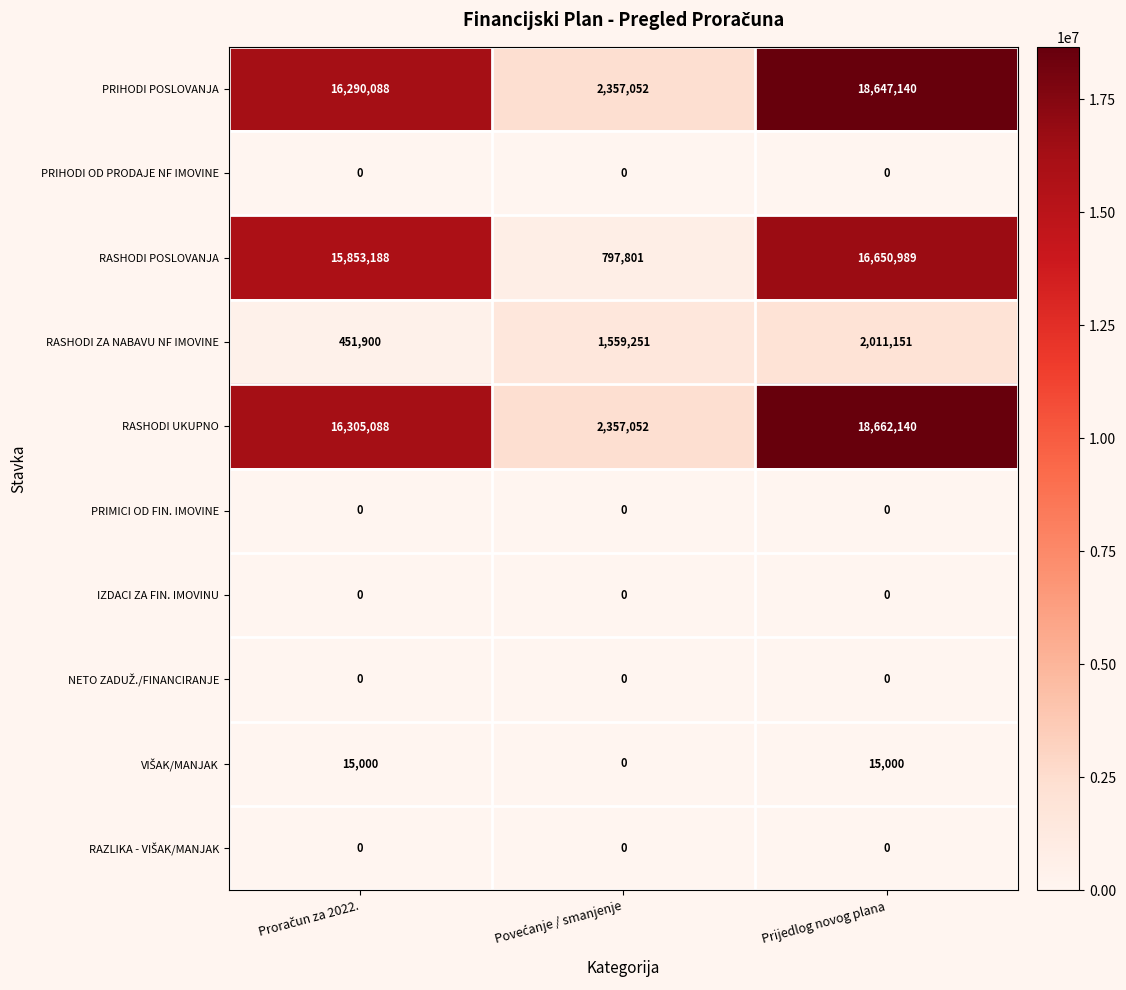

How many PRIHODI POSLOVANJA values are between 2357052 and 18647140?

3